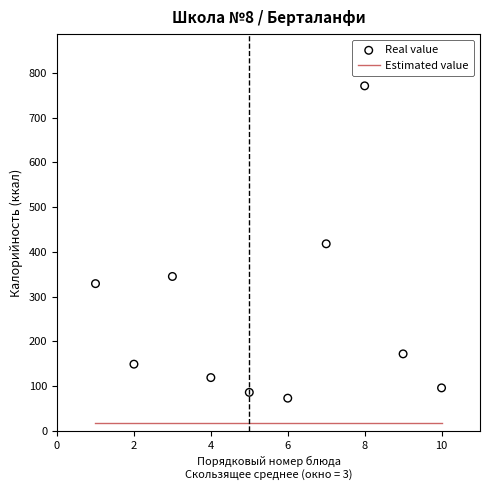

Which series contains the highest Y value?

Real value